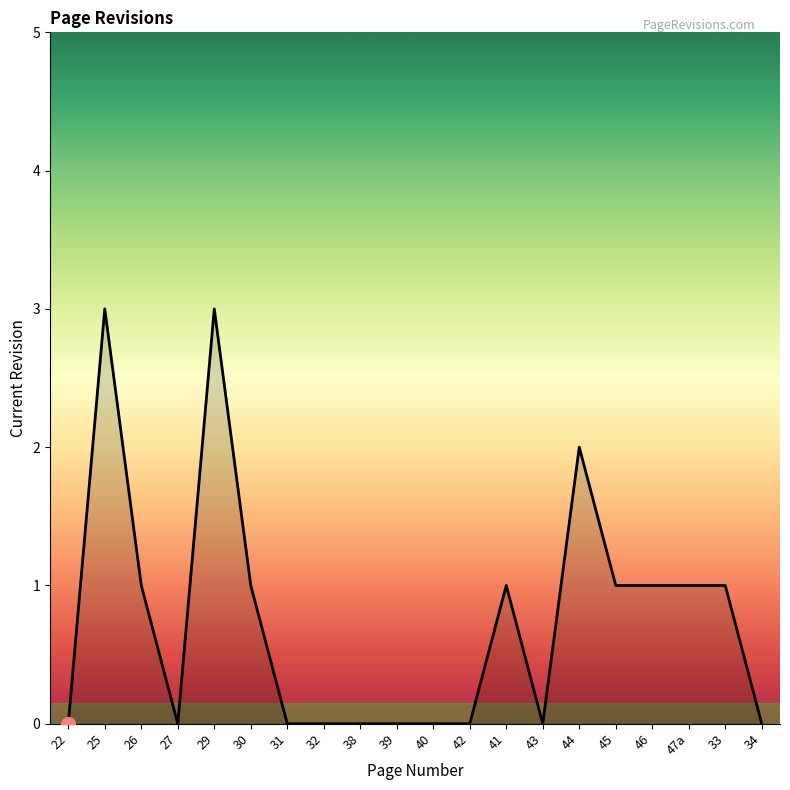

Reading left to right, transcribe all the data shown in this chart.

0	3	1	0	3	1	0	0	0	0	0	0	1	0	2	1	1	1	1	0